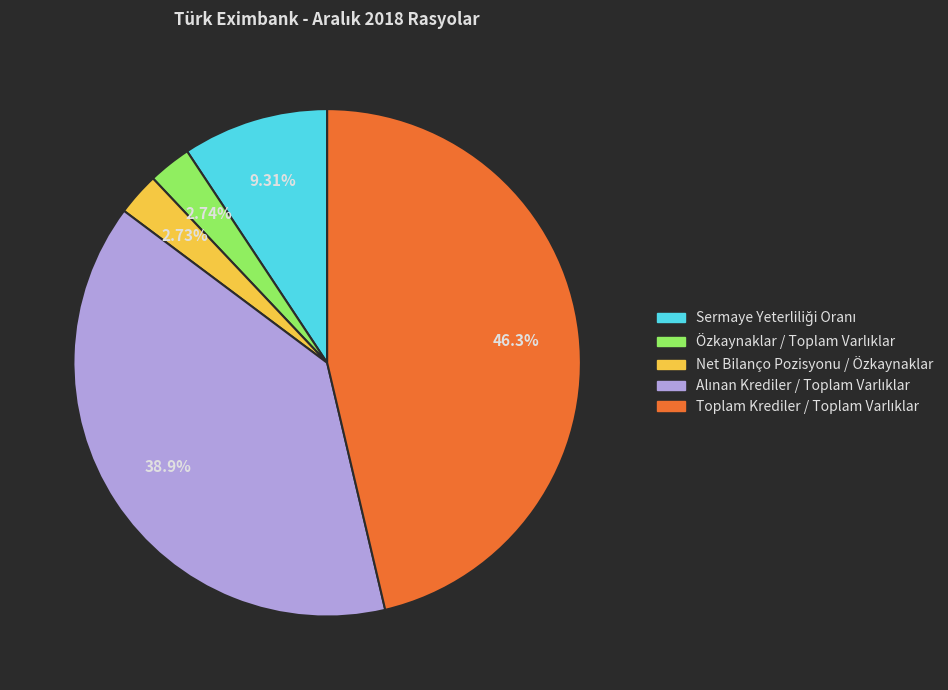

How many slices are in this pie chart?

5